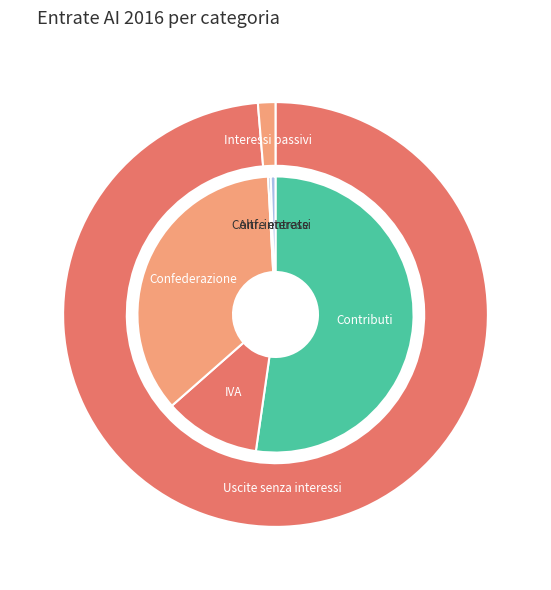

How many segments does this pie chart have?

5